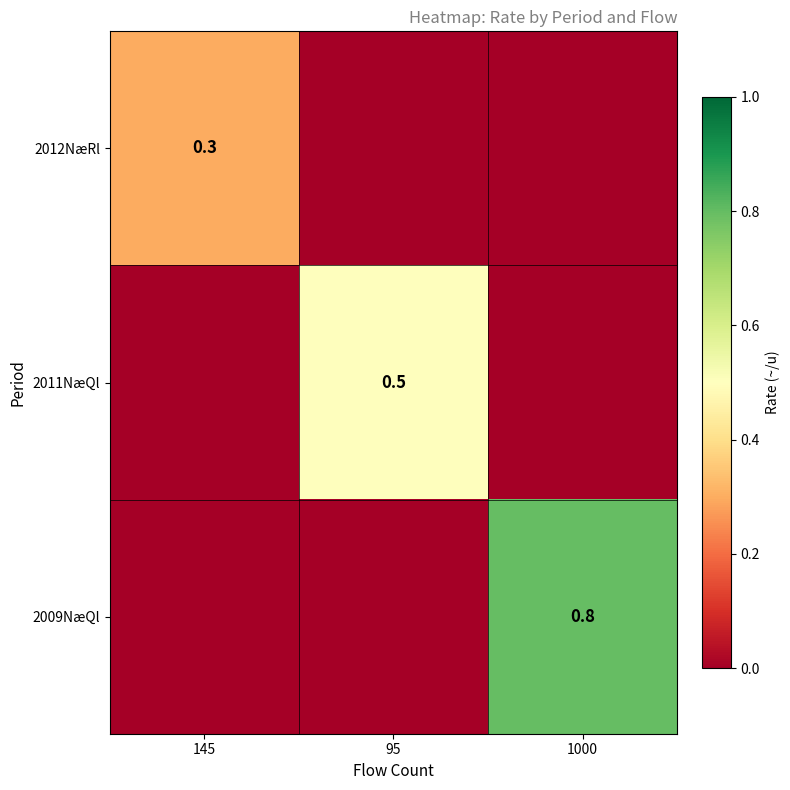

The value of 2012NæRl at 145 is 0.1. True or false?

False